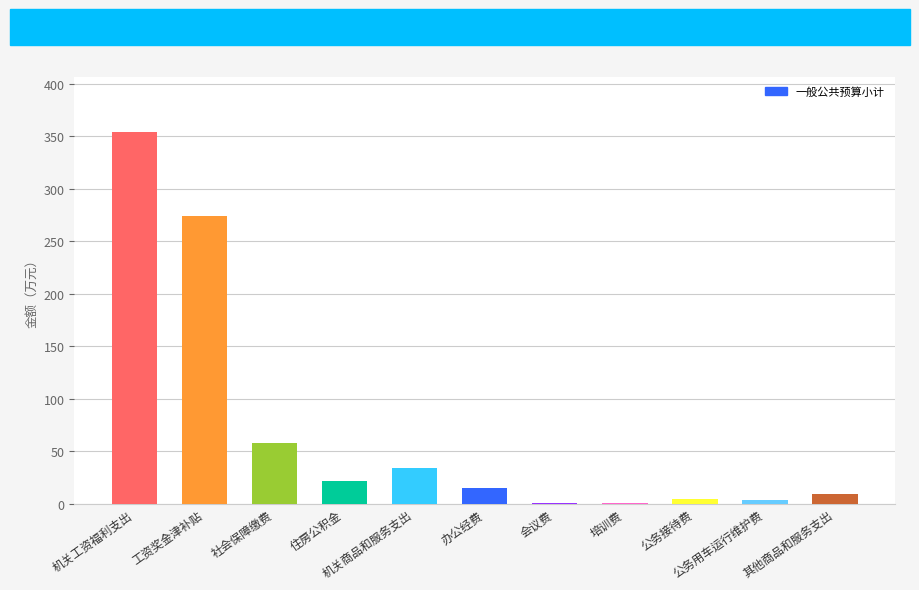

Does the chart contain stacked bars?

No